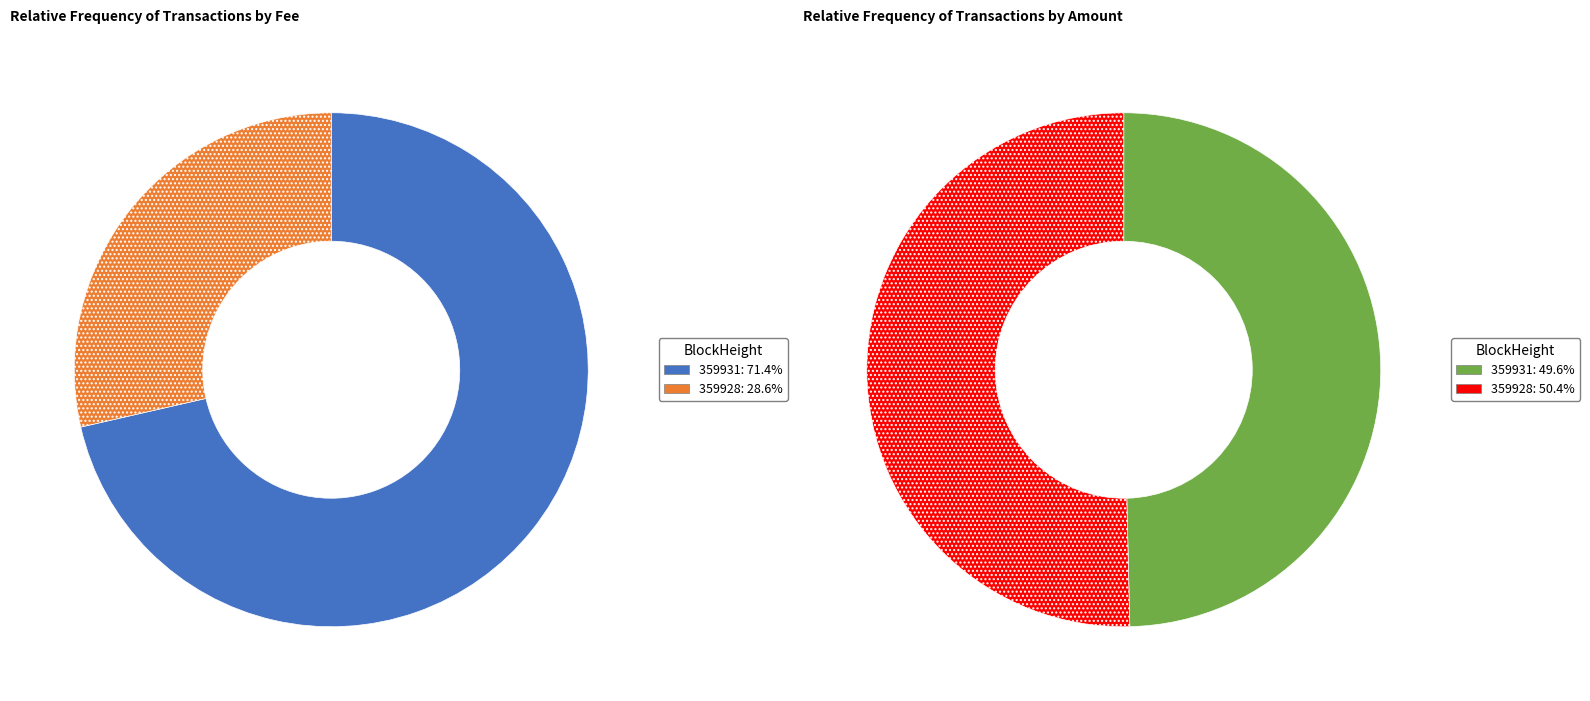

Which slice is the largest?

359928